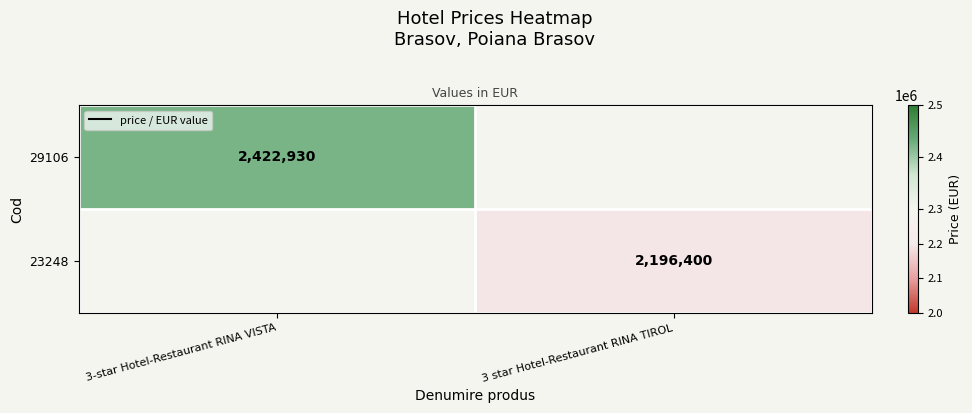

How many data points does each series have?

2